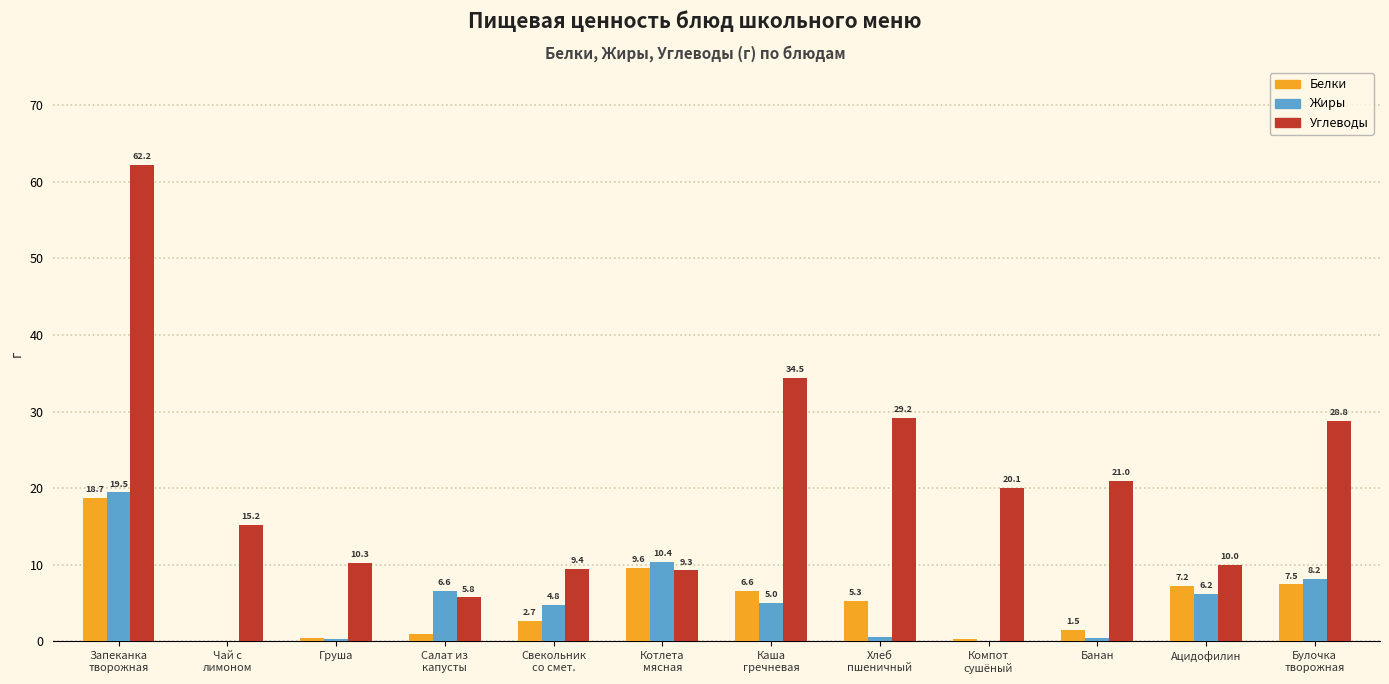

Which series changed the most between Груша and Банан?

Углеводы